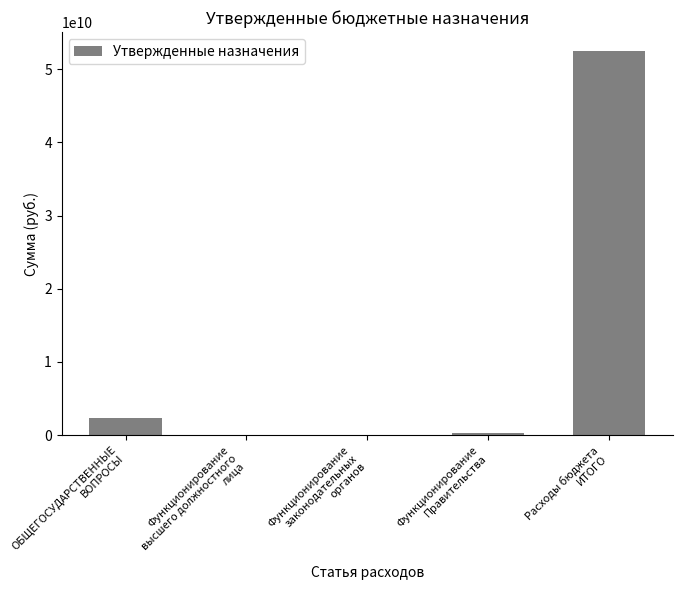

Does the chart contain stacked bars?

No